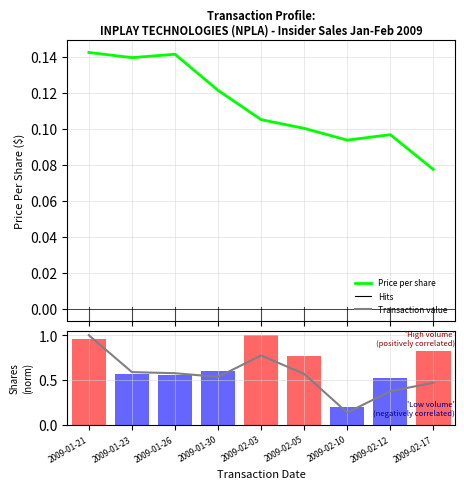

At which label does transactionShares reach its peak?

2009-02-03